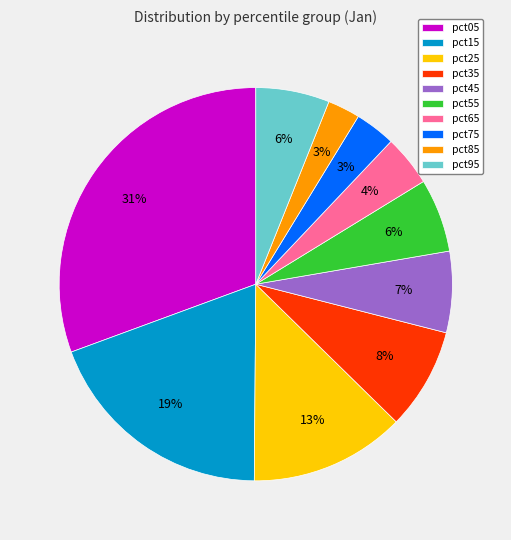

Which category has the biggest portion of the pie?

pct05